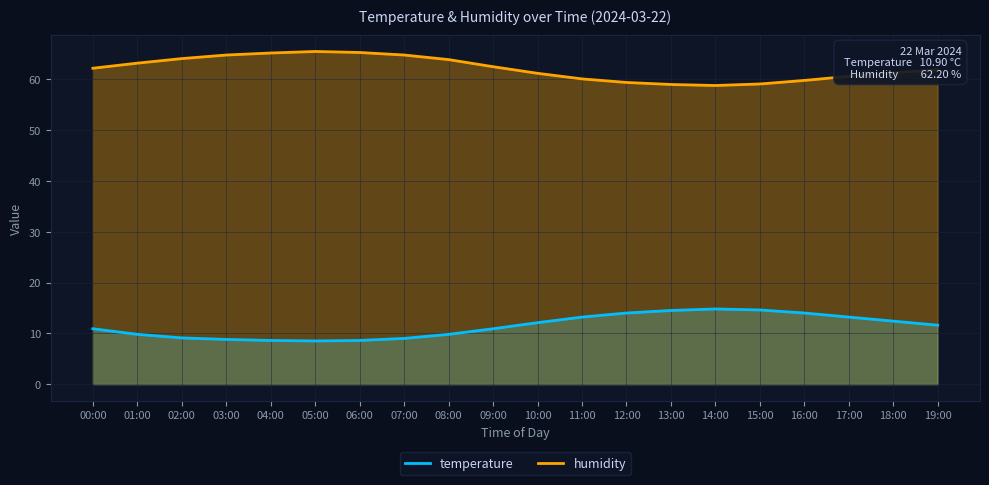

The value of humidity at 06:00 is 65.3. True or false?

True